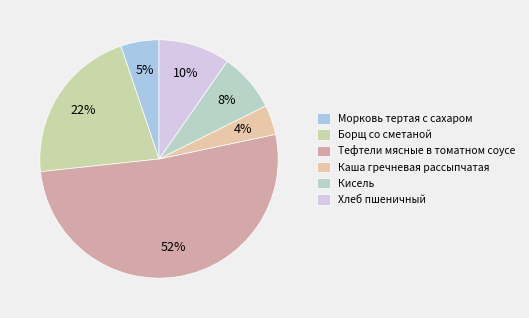

To the nearest percent, what is the average slice percentage?

17%